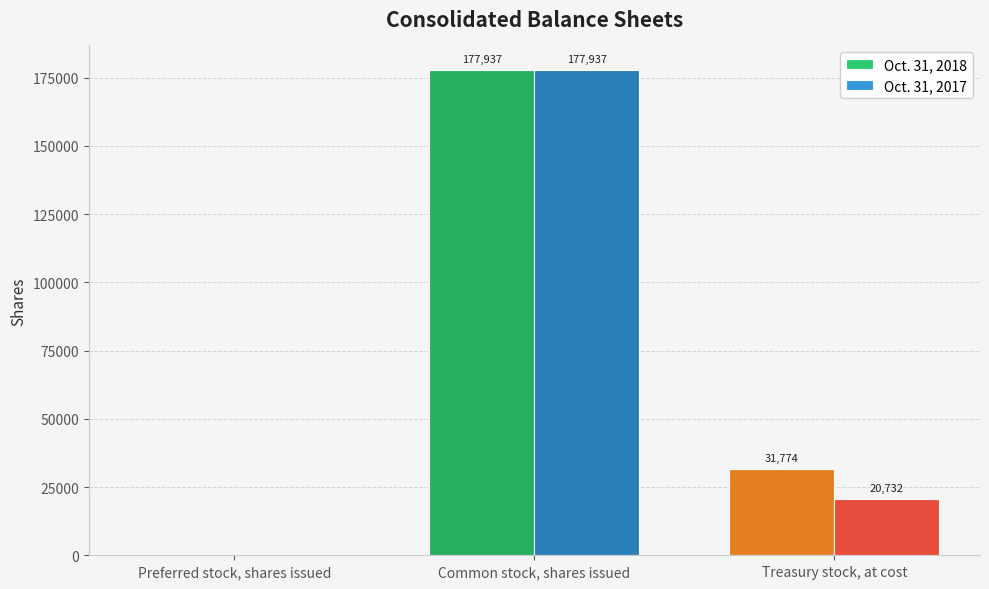

Where is Oct. 31, 2018 nearest to the value 88968?

Treasury stock, at cost